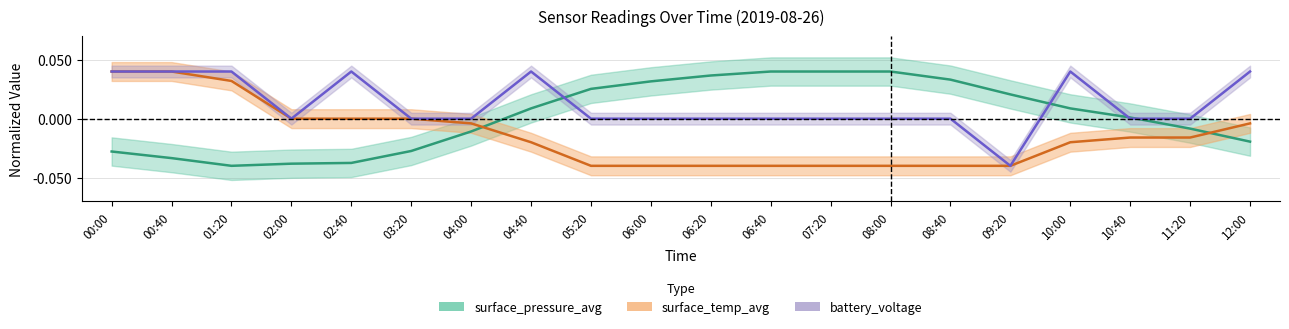

Which category has the lowest value across all series?

05:20